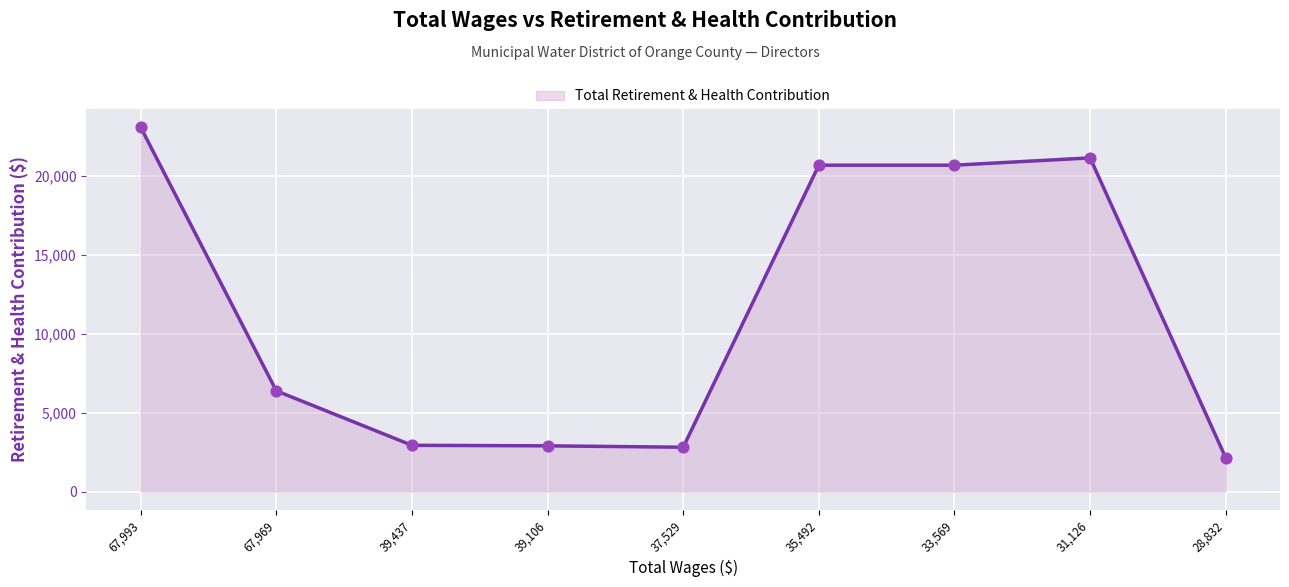

Approximately how many times larger is the value at 37,529 compared to 35,492?

0.1